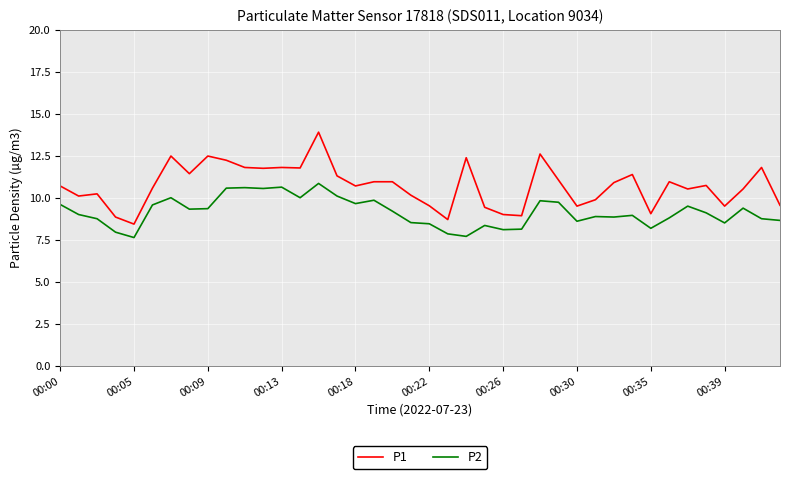

Which series has the largest total across all categories?

P1